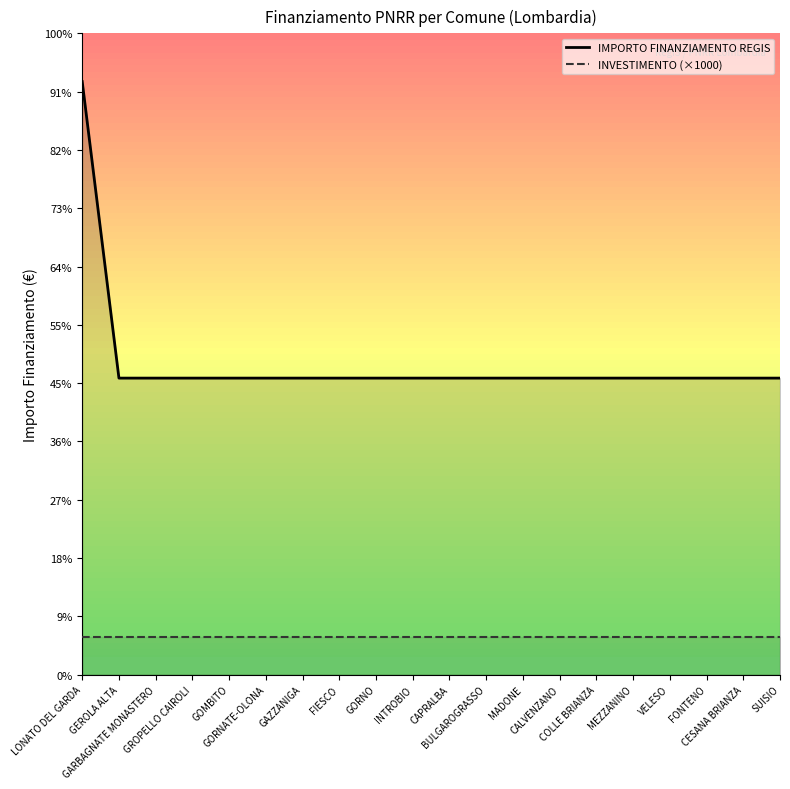

What are all the series names shown in the legend?

IMPORTO FINANZIAMENTO REGIS, INVESTIMENTO (×1000)